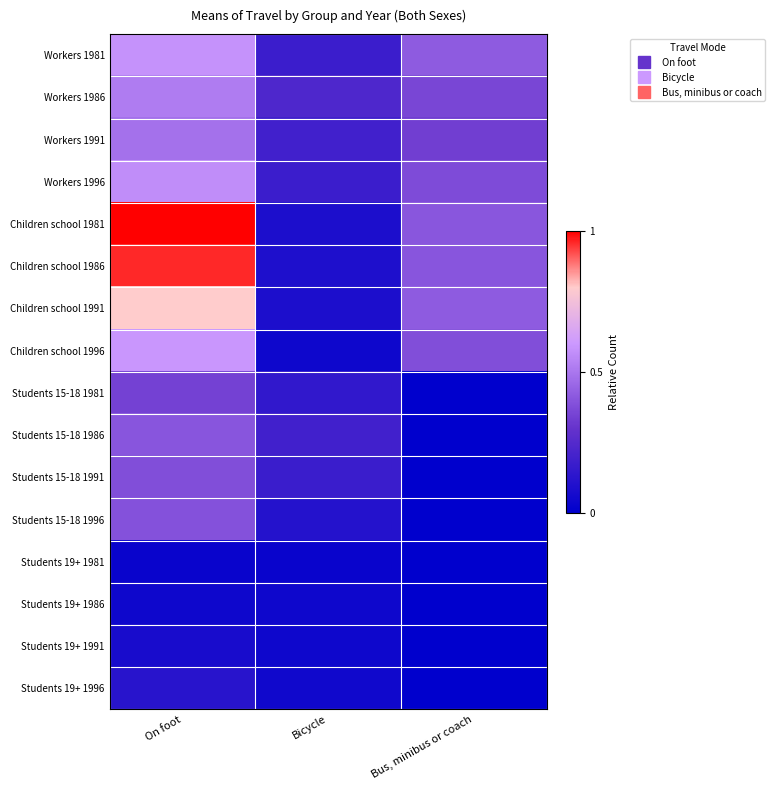

At Bicycle, list the series in order from smallest to largest.

Students 19+ 1981, Children school 1996, Students 19+ 1991, Students 19+ 1986, Students 19+ 1996, Children school 1981, Children school 1991, Children school 1986, Students 15-18 1996, Students 15-18 1981, Students 15-18 1991, Workers 1996, Workers 1981, Workers 1991, Students 15-18 1986, Workers 1986